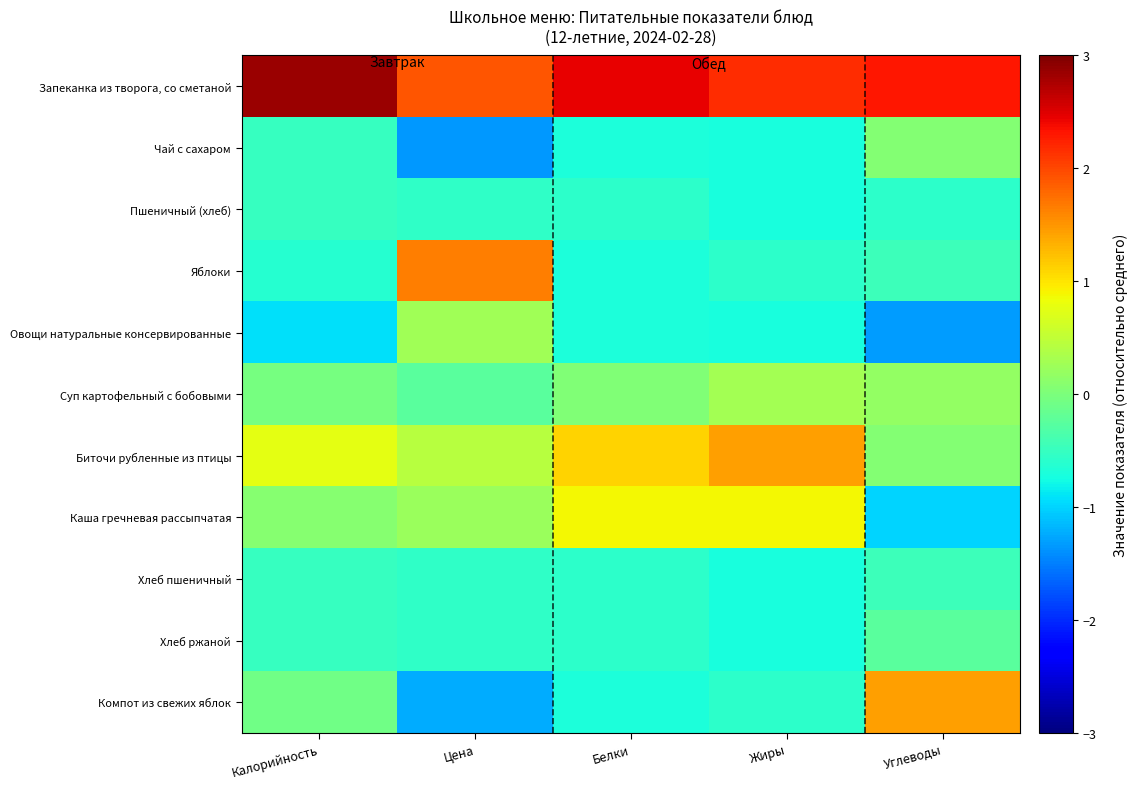

Rank the series at Белки from highest to lowest value.

Запеканка из творога, со сметаной, Биточи рубленные из птицы, Каша гречневая рассыпчатая, Суп картофельный с бобовыми, Пшеничный (хлеб), Хлеб пшеничный, Хлеб ржаной, Чай с сахаром, Яблоки, Овощи натуральные консервированные, Компот из свежих яблок